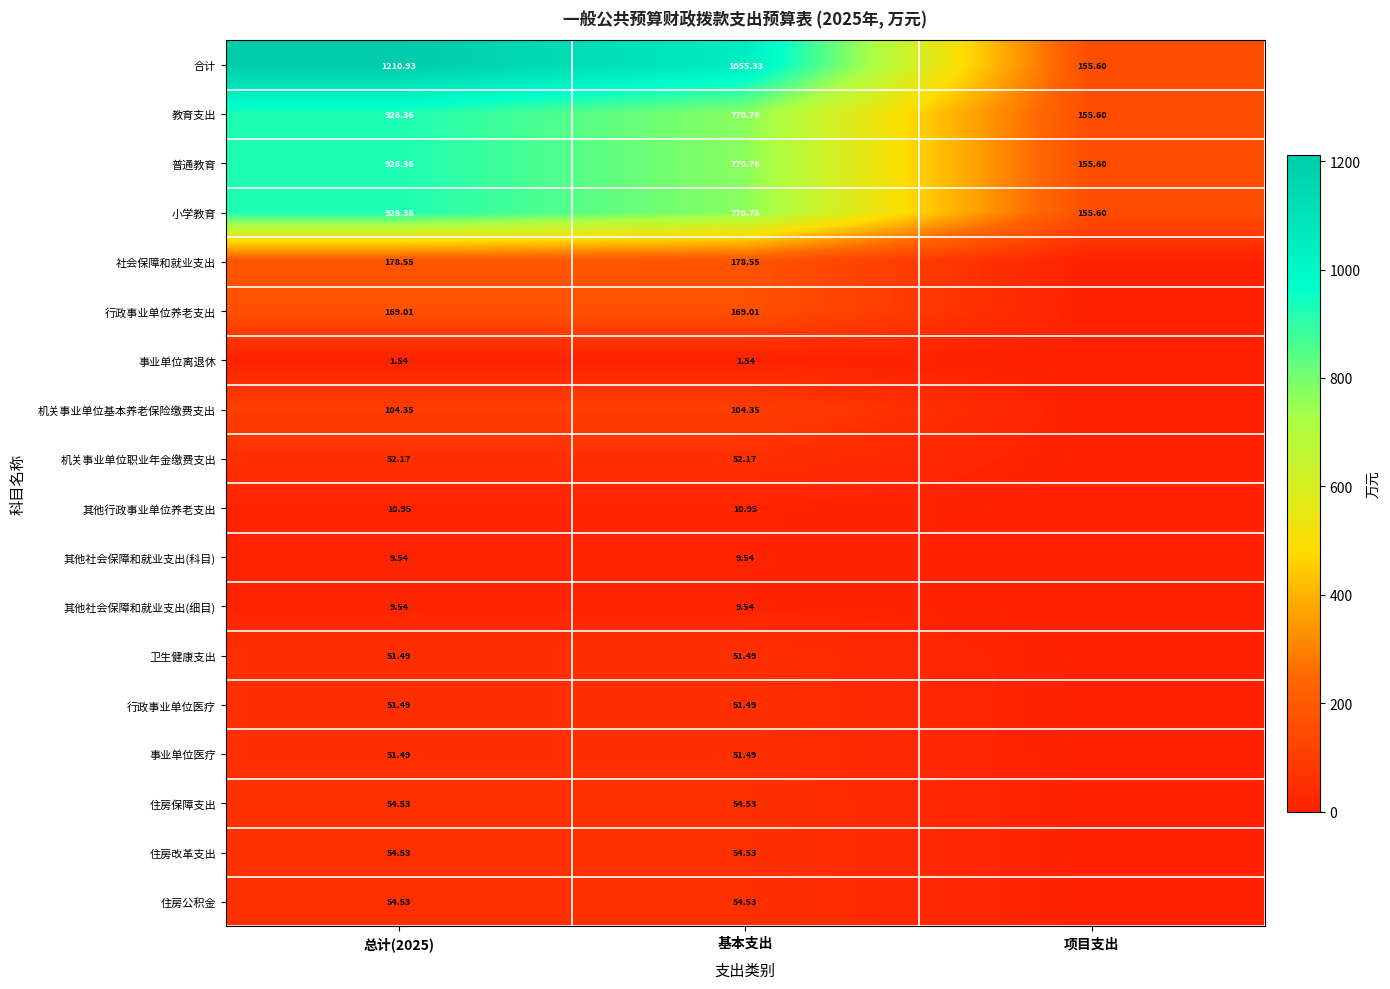

What is the sum of all 其他社会保障和就业支出(科目) values?

19.1